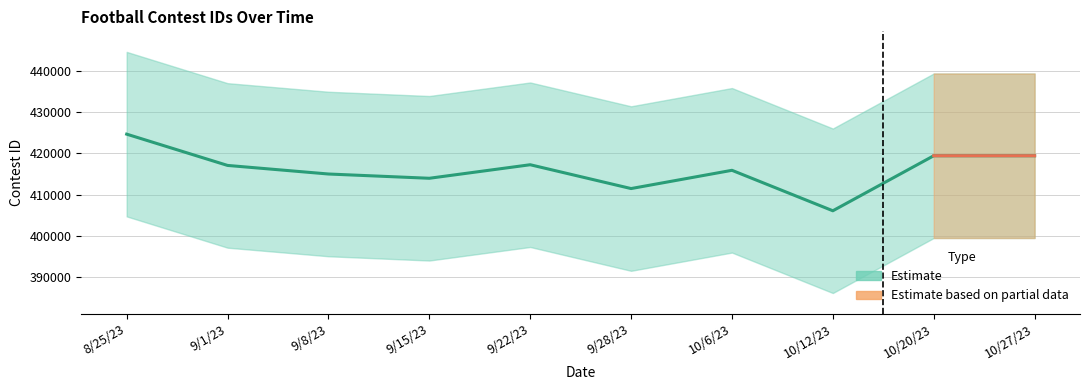

True or false: the data shows 711870 at 10/20/23.

False